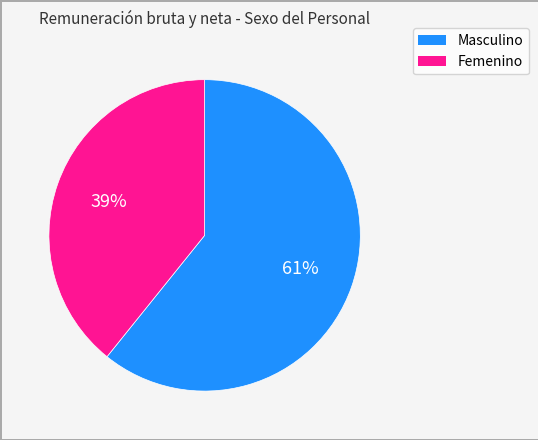

Rank the categories by value from lowest to highest.

Femenino, Masculino